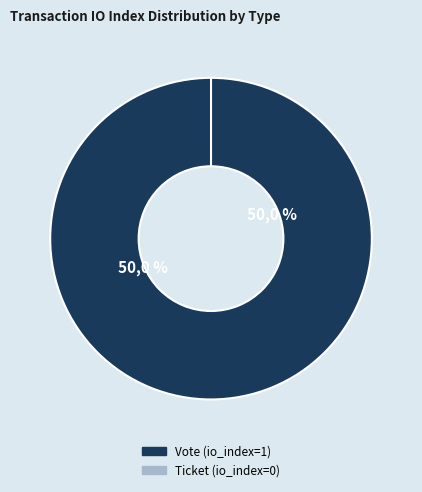

Is the sum of Vote (index 1) and Ticket (index 0) greater than half?

Yes